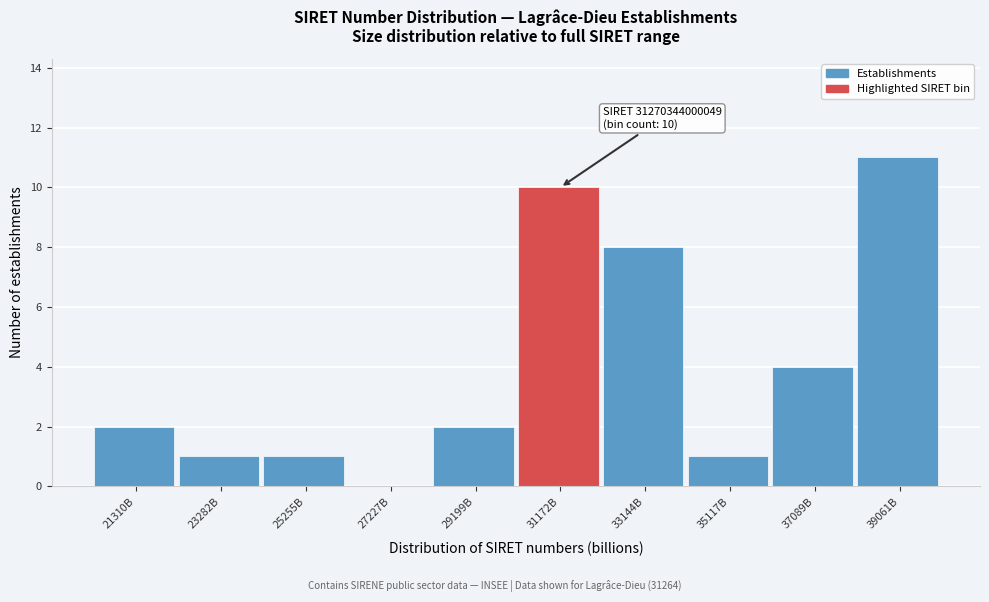

Reading right to left, extract all data points from this chart.

39061B=11	37089B=4	35117B=1	33144B=8	31172B=10	29199B=2	27227B=0	25255B=1	23282B=1	21310B=2